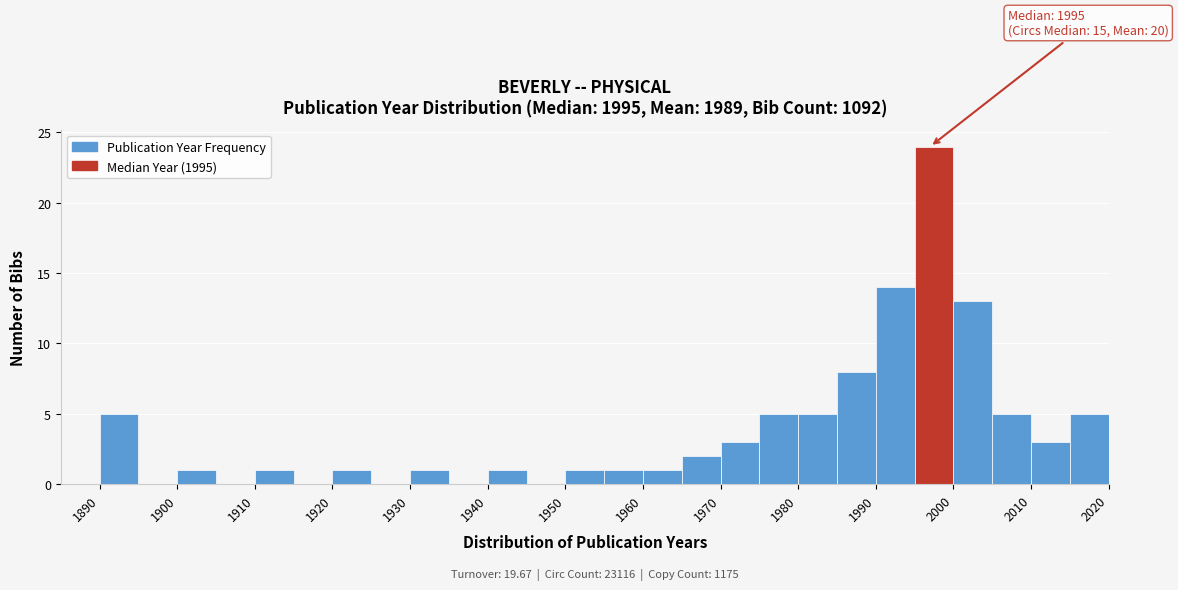

Which range on the x-axis has the tallest bar?

1995 to 2000